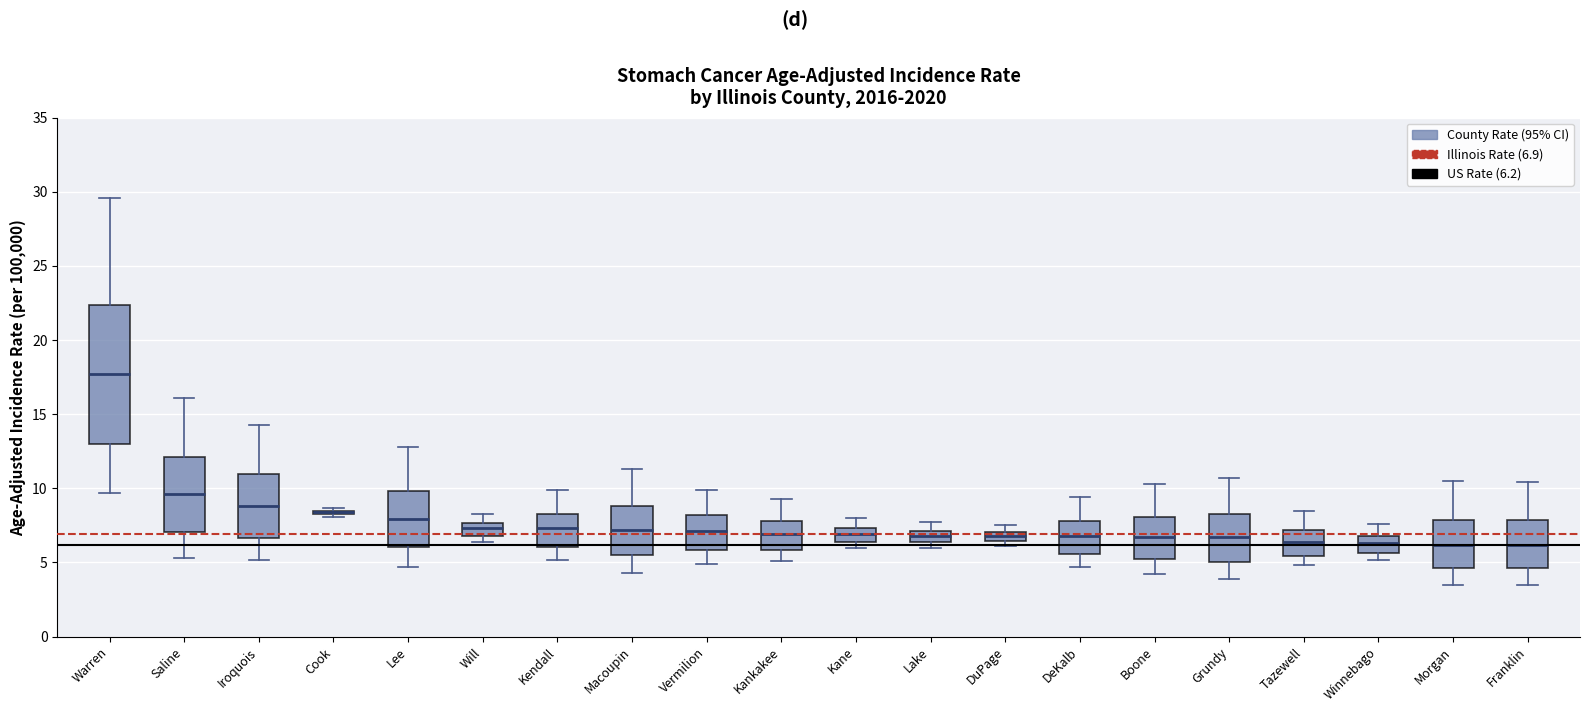

Which box is the tallest, from its lower edge to its upper edge?

Warren